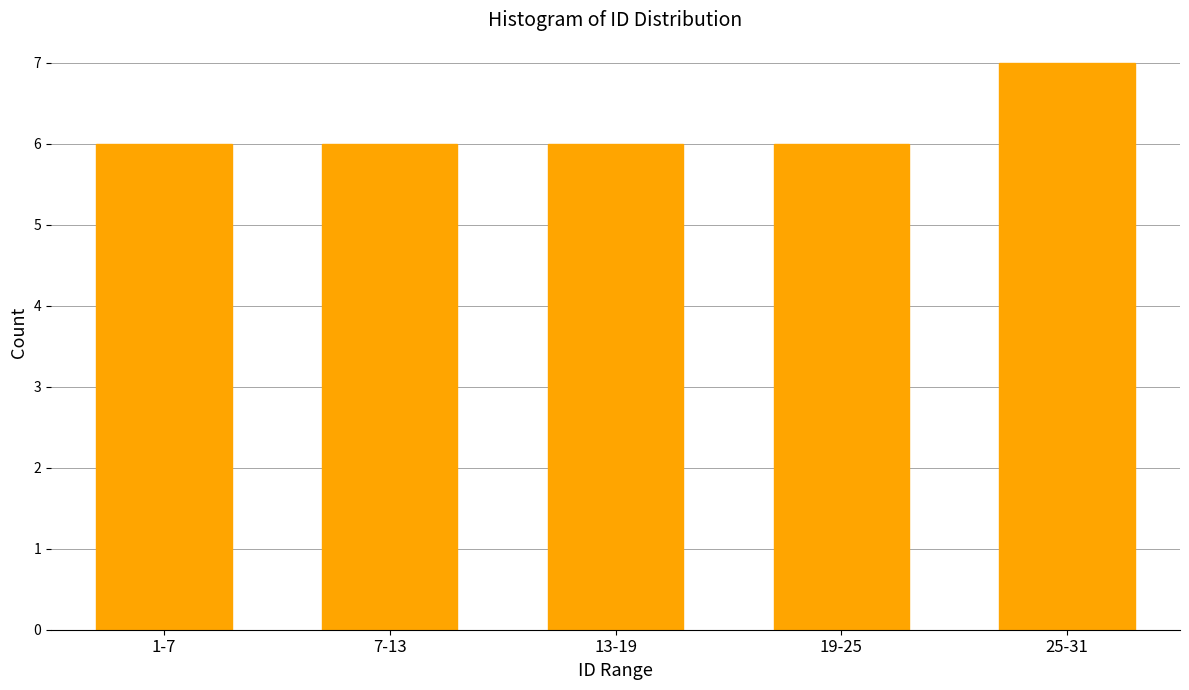

Reading left to right, what are all the values shown in this chart?

6	6	6	6	7